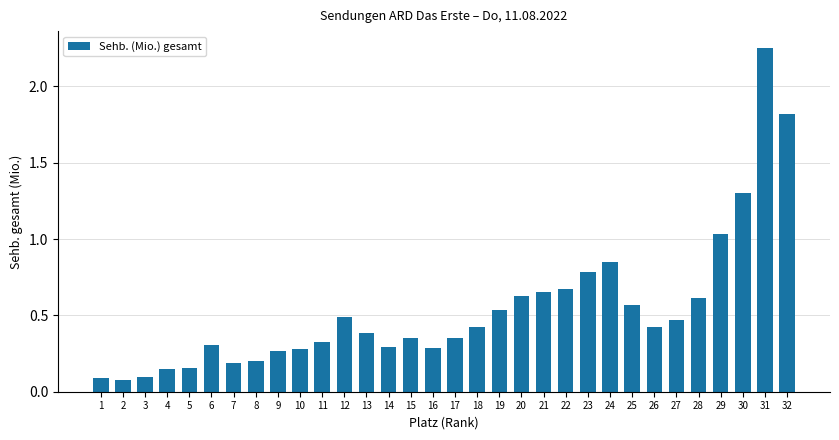

Is it true that the value at 14 is 0.4?

False